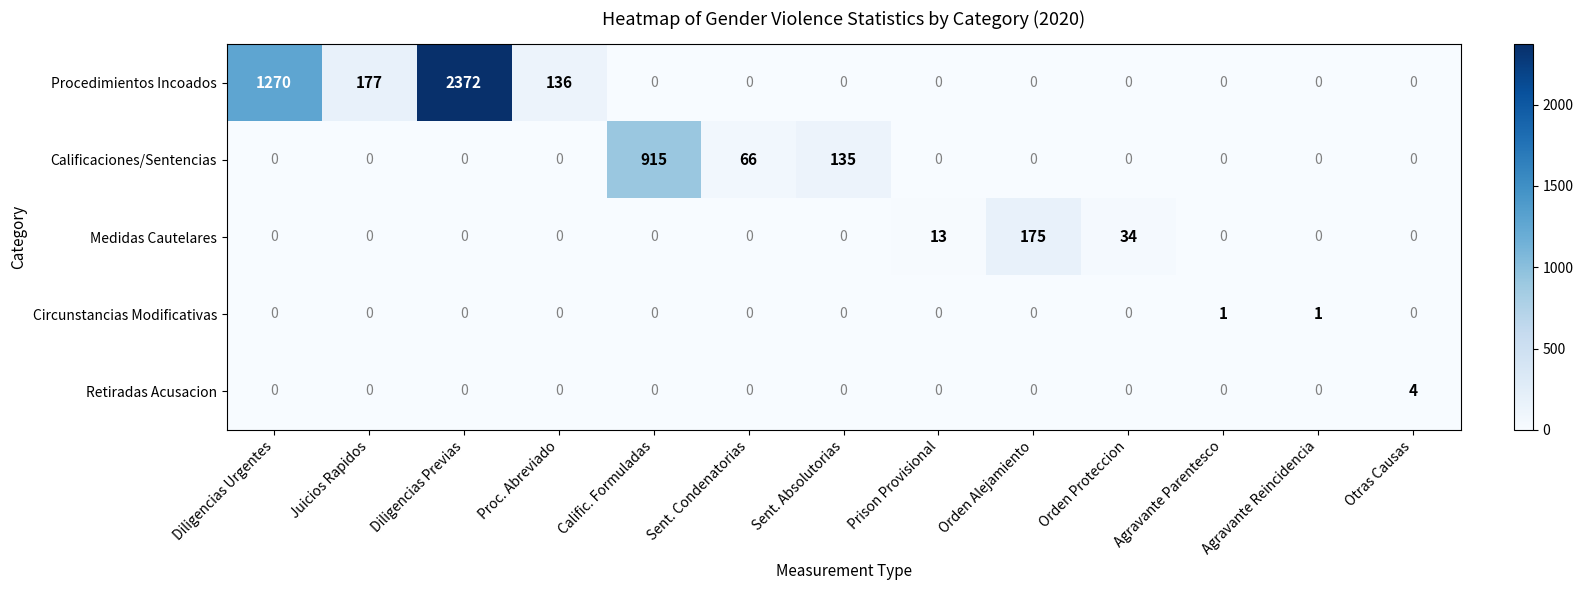

True or false: Circunstancias Modificativas has a value of 1 at Calific. Formuladas.

False